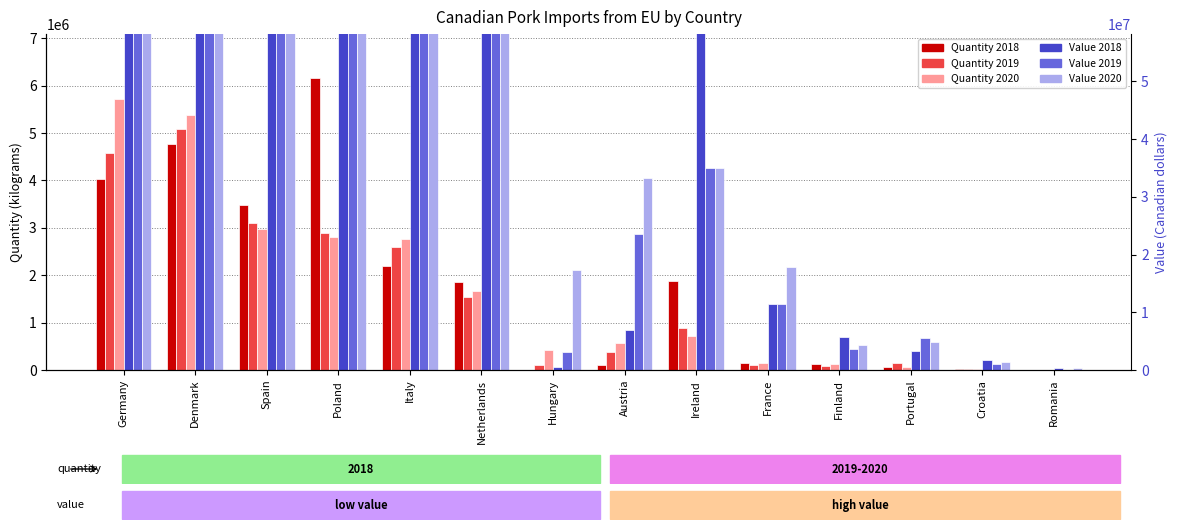

Is the value of Quantity 2019 at Austria greater than the value of Quantity 2020 at Finland?

Yes